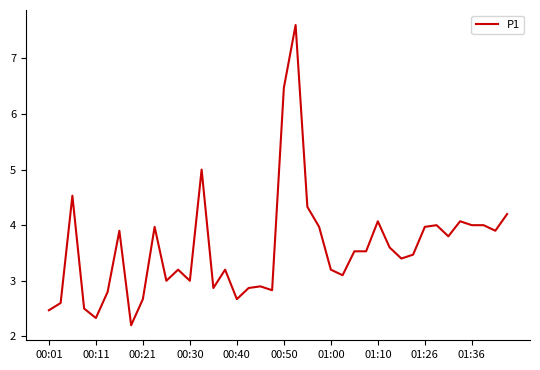

What is the minimum value shown in the chart?

2.2